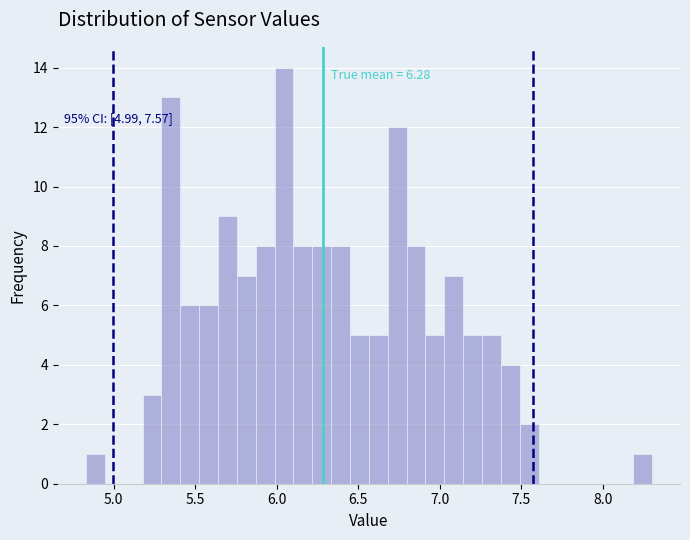

Around what value on the x-axis is the tallest bar? Give the approximate position of its centre, as read against the axis.

6.05